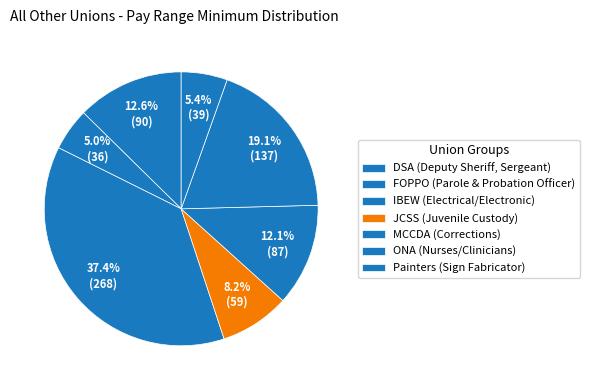

Rank the categories by value from highest to lowest.

IBEW (Electrical/Electronic), ONA (Nurses/Clinicians), DSA (Deputy Sheriff, Sergeant), MCCDA (Corrections), JCSS (Juvenile Custody), Painters (Sign Fabricator), FOPPO (Parole & Probation Officer)